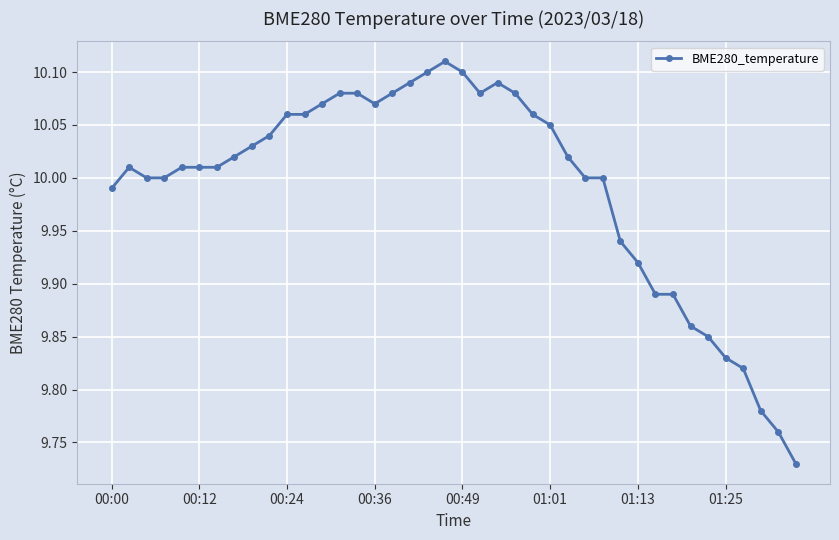

How many lines are shown in the chart?

1